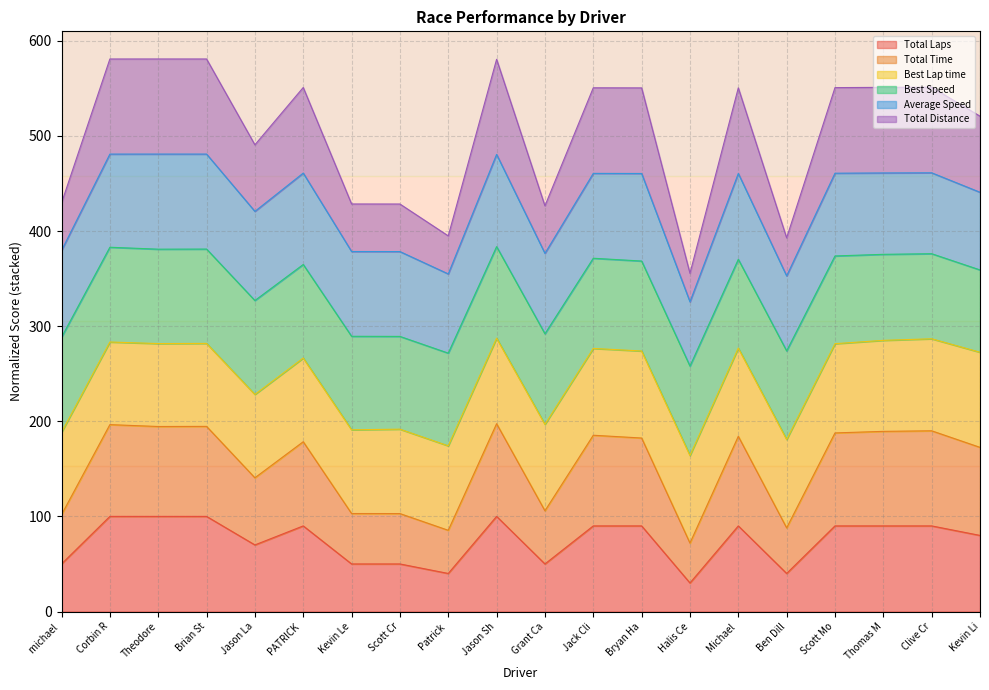

What is the difference between the second highest and second lowest values in the Total Laps series?

60.0